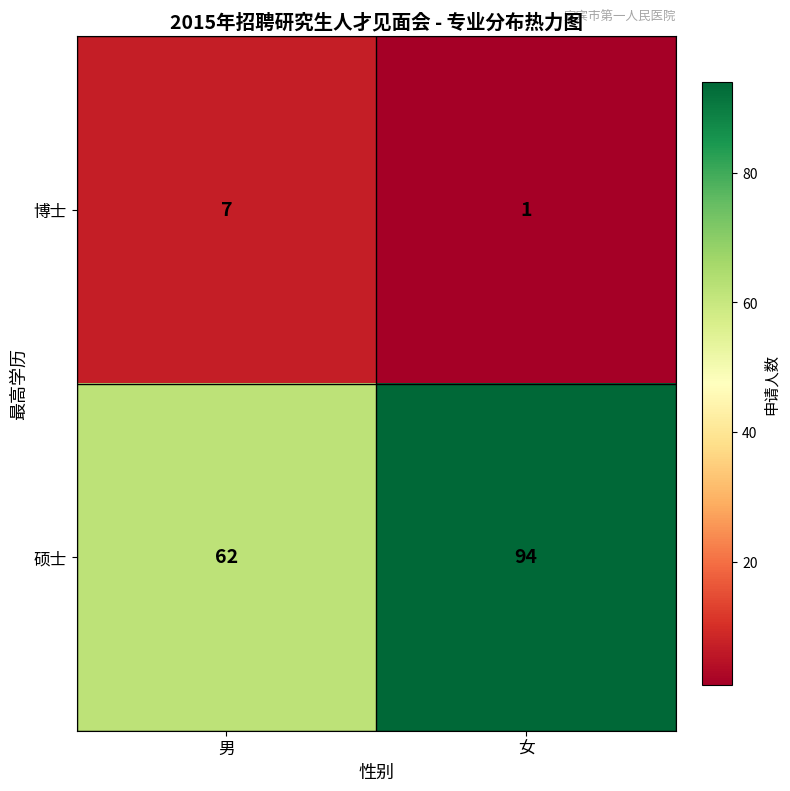

Which label corresponds to the smallest value in the chart?

女